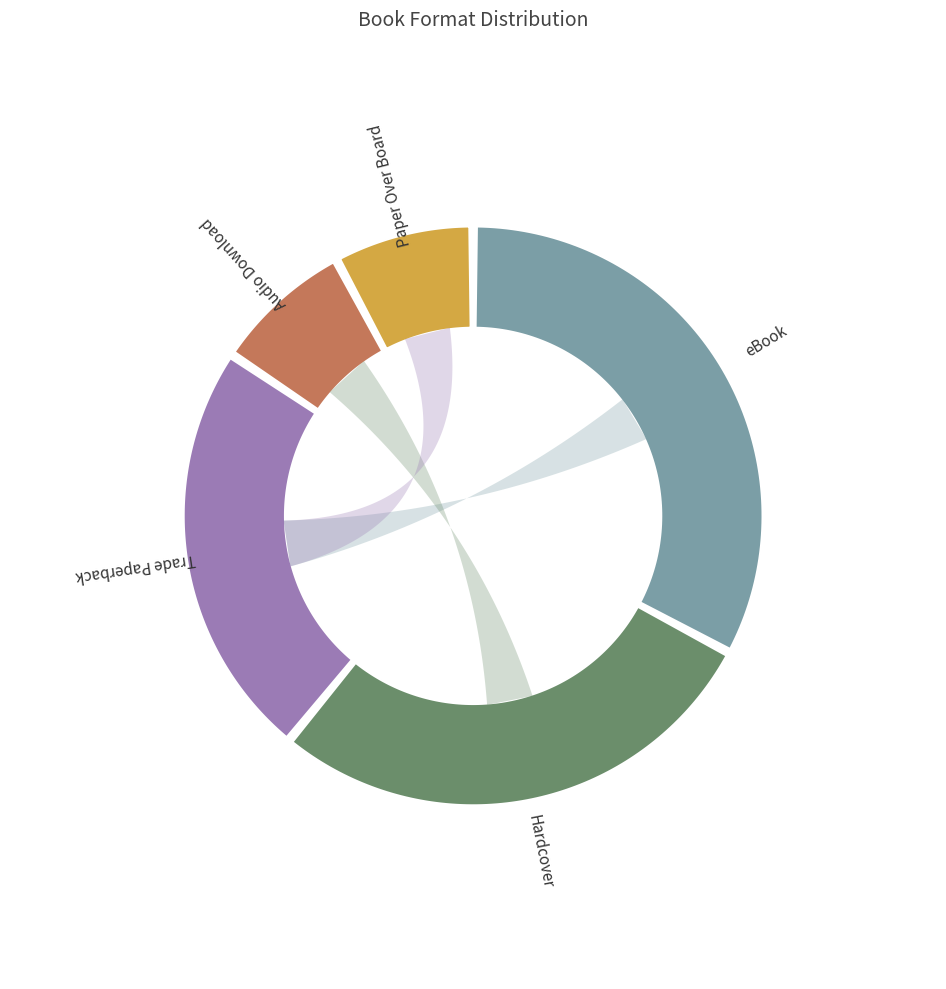

Rank the categories by value from lowest to highest.

Audio Download, Paper Over Board, Trade Paperback, Hardcover, eBook